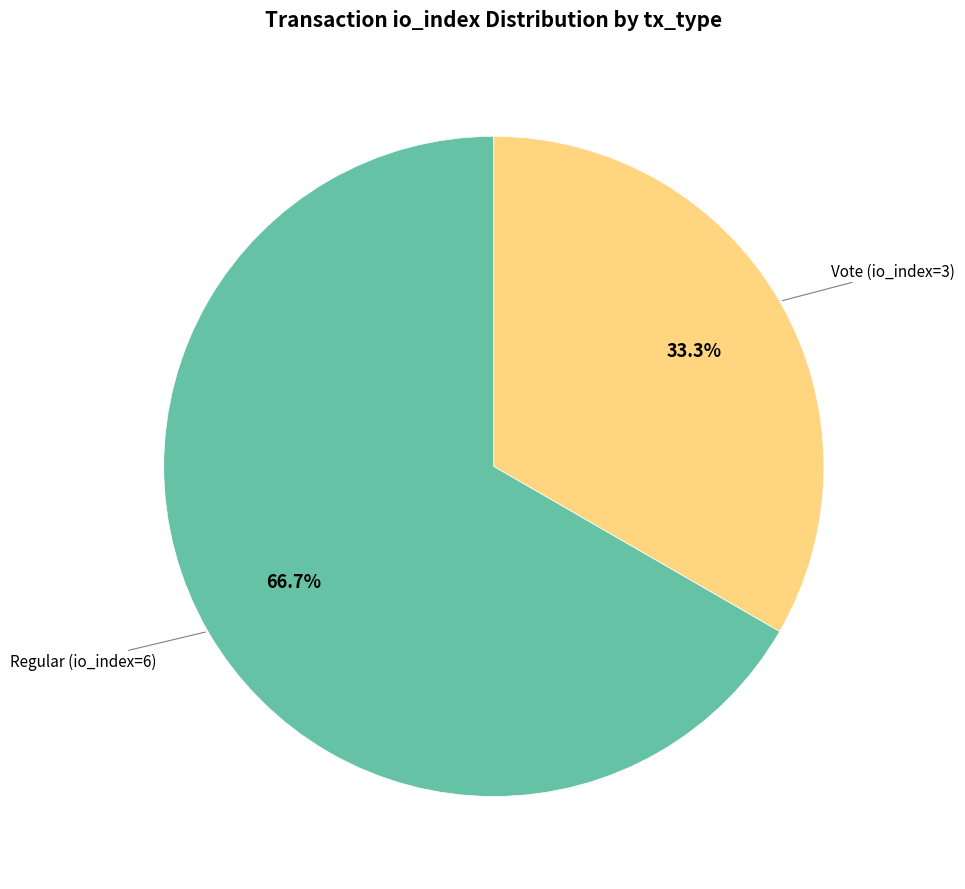

To the nearest percent, what is the average slice percentage?

50%